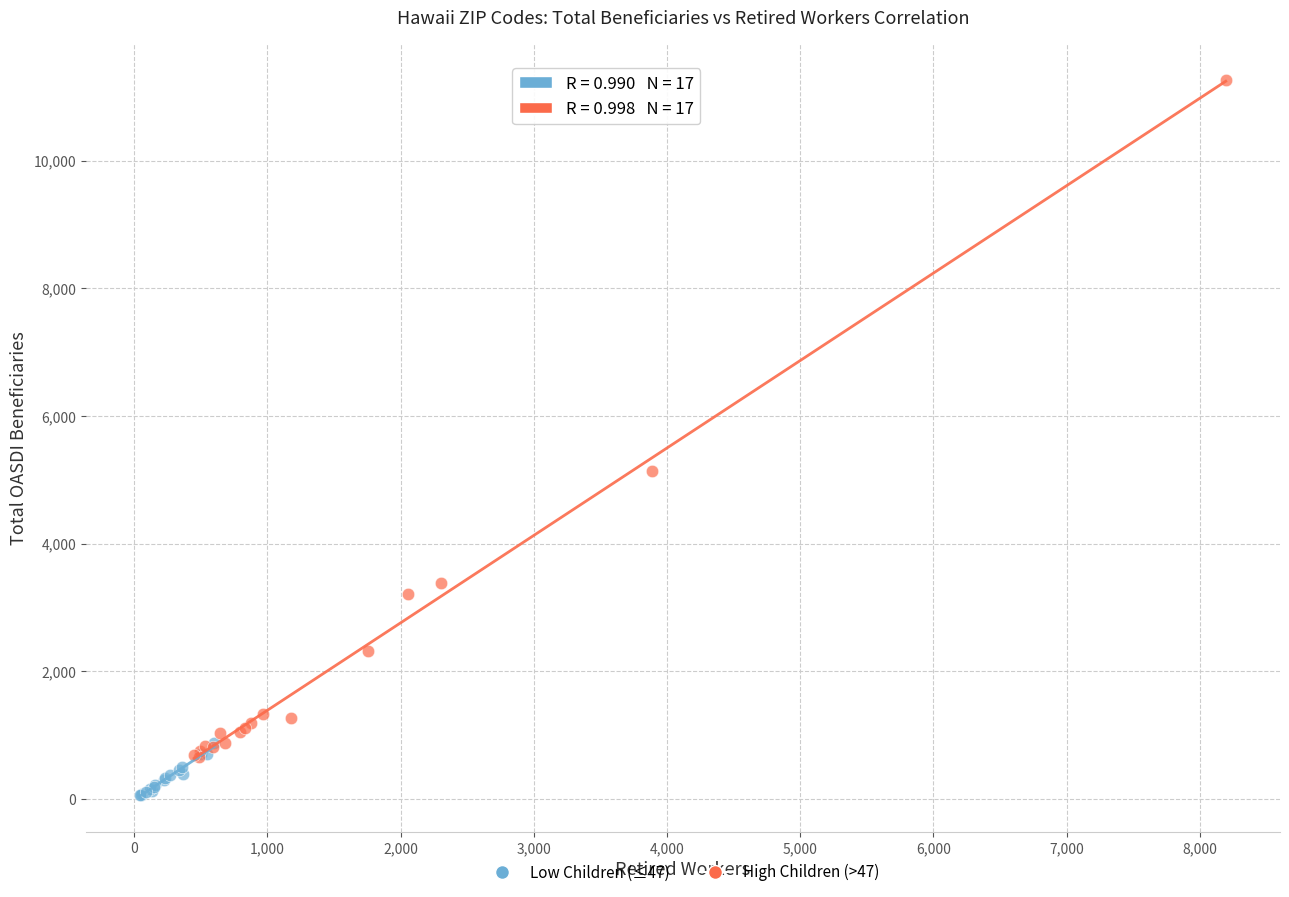

Which series reaches the minimum Y coordinate?

Low Children (≤47)